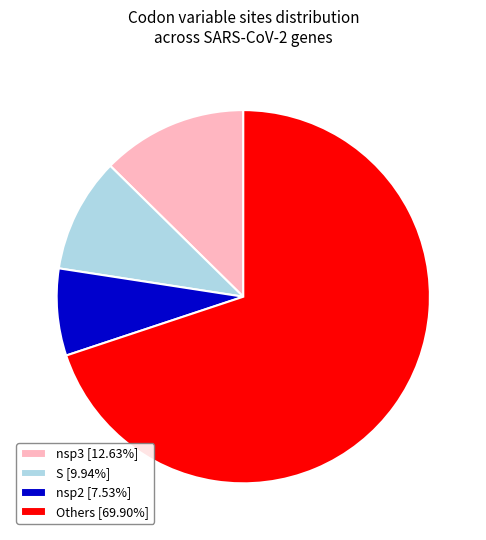

Does any single category account for the majority?

Yes